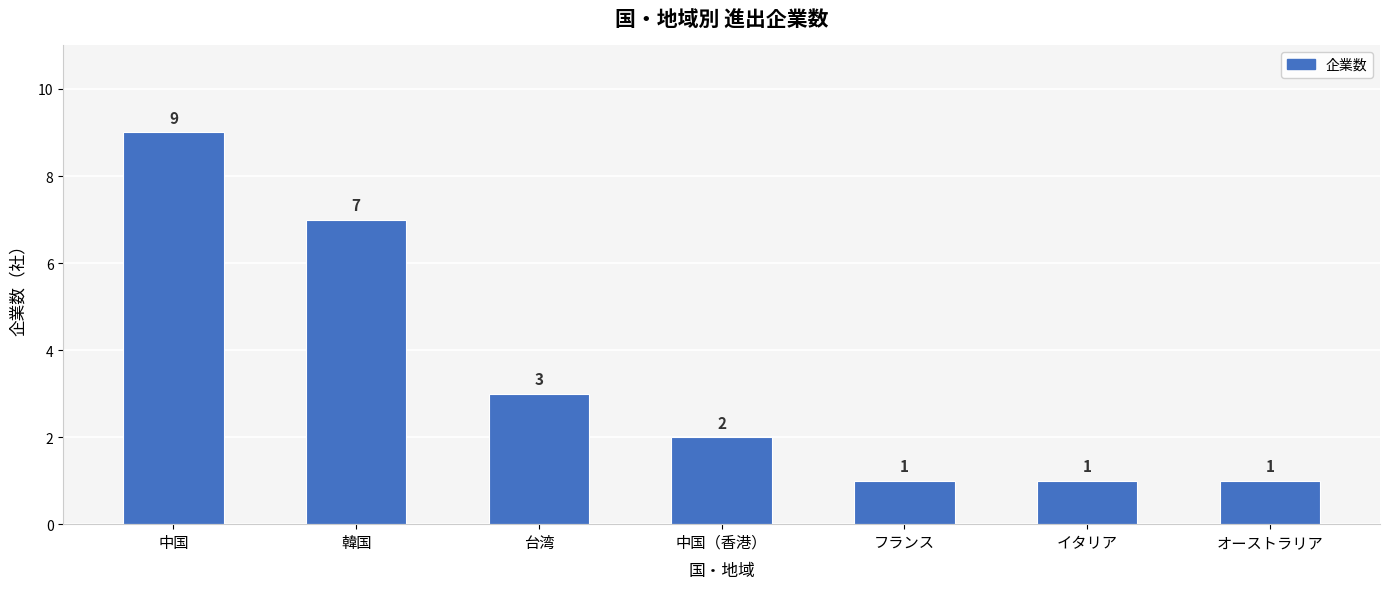

Count the number of data series in this chart.

1